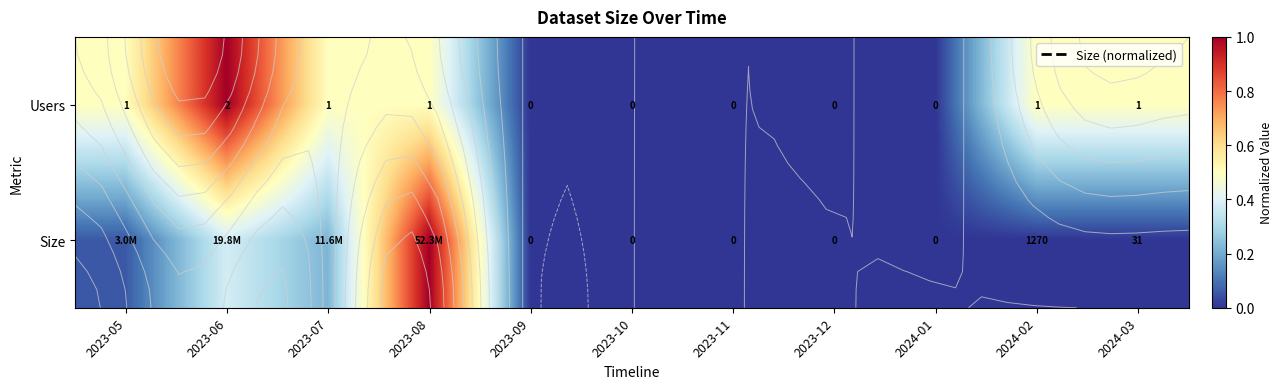

True or false: Users has a value of -0.6 at 2023-09.

False